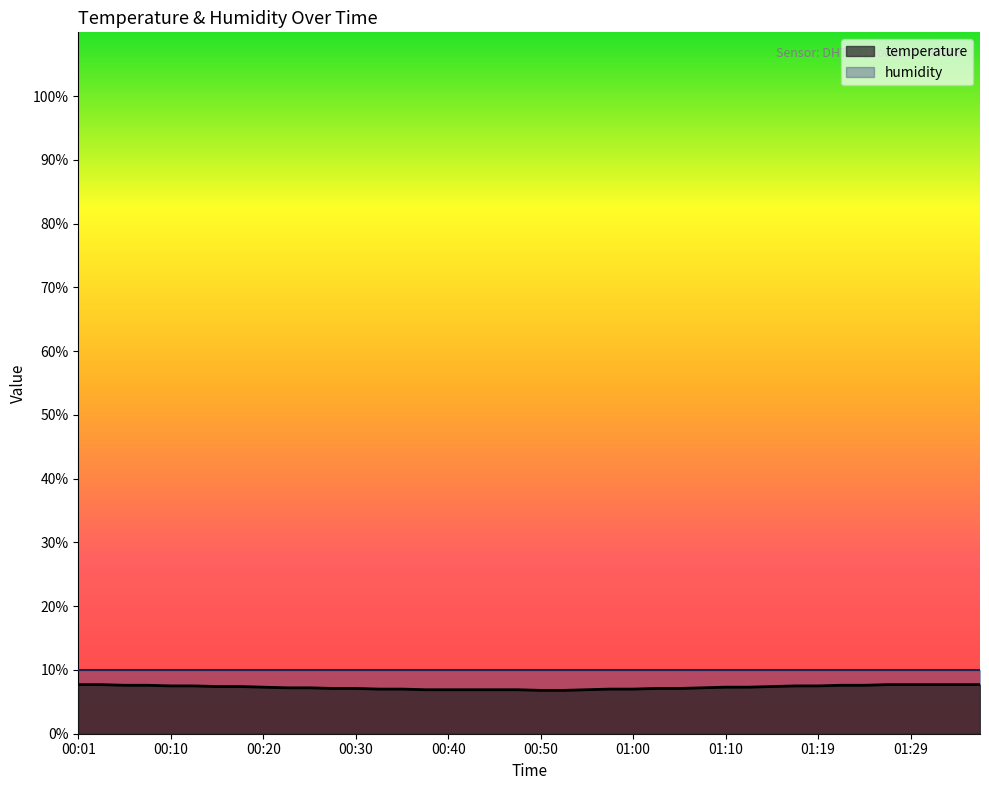

What is the sum of the values at 00:33 and 00:10?

14.5